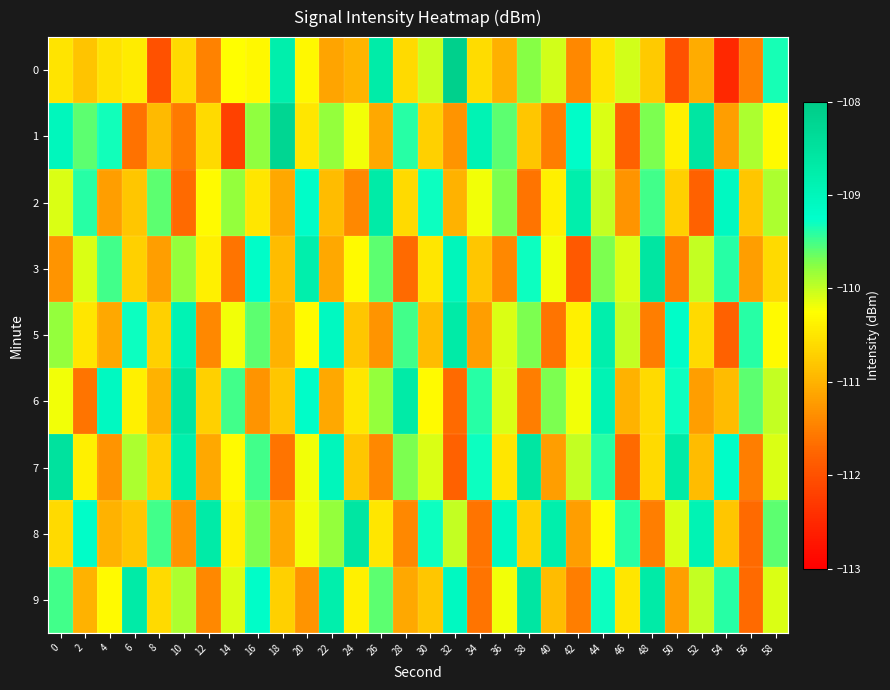

What is the minimum value shown in the chart?

-112.5